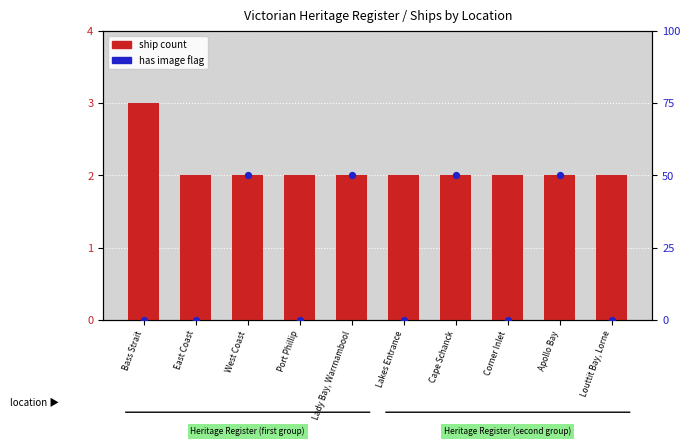

At which category is the sum across all series the highest?

West Coast